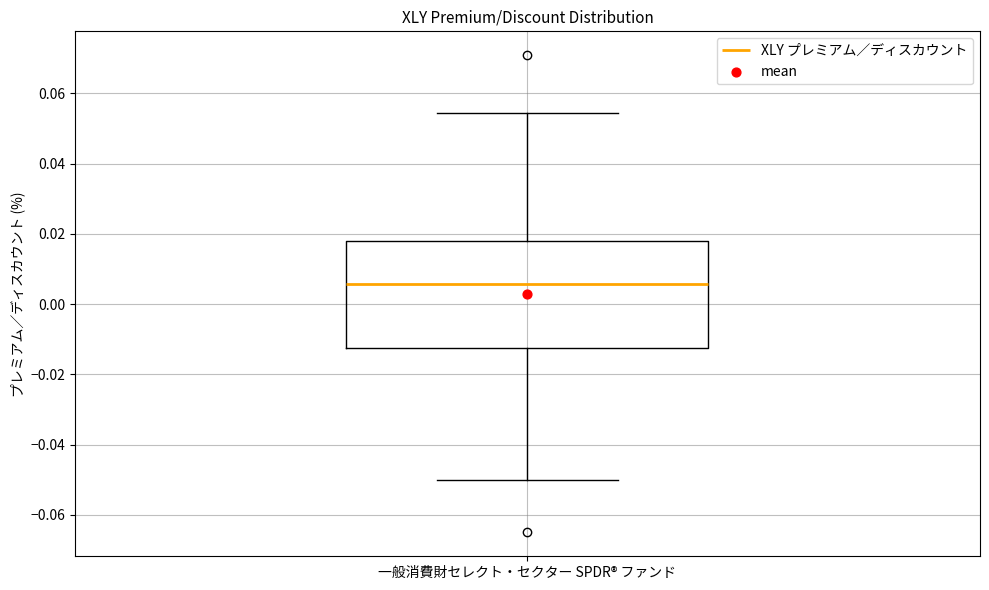

Transcribe this box plot: give where the median line is, the range the box spans, and where the two whiskers end, as read against the y-axis. The values are not printed on the chart, so give them approximately, as read against the axis.

median 0.006, box -0.012 to 0.018, whiskers -0.050 to 0.054